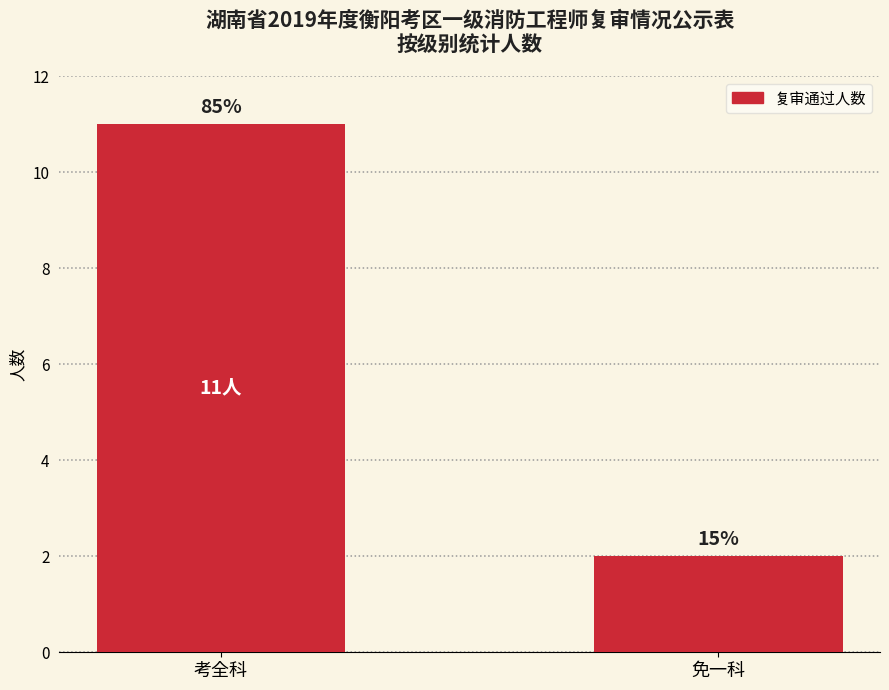

What is the sum of the values at 免一科 and 考全科?

13